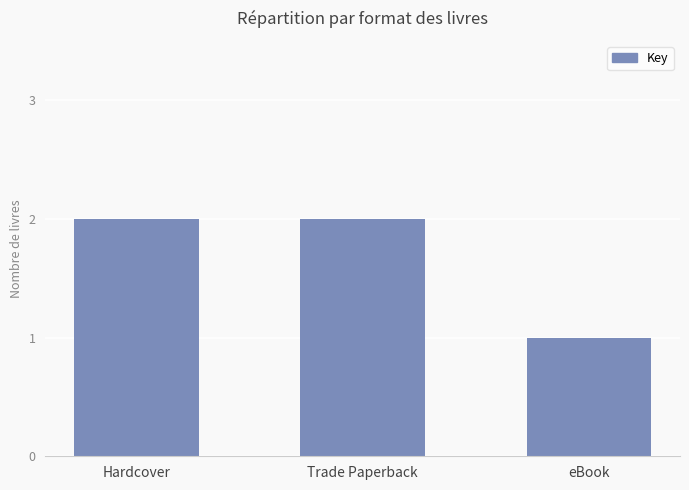

What is the sum of all values?

5